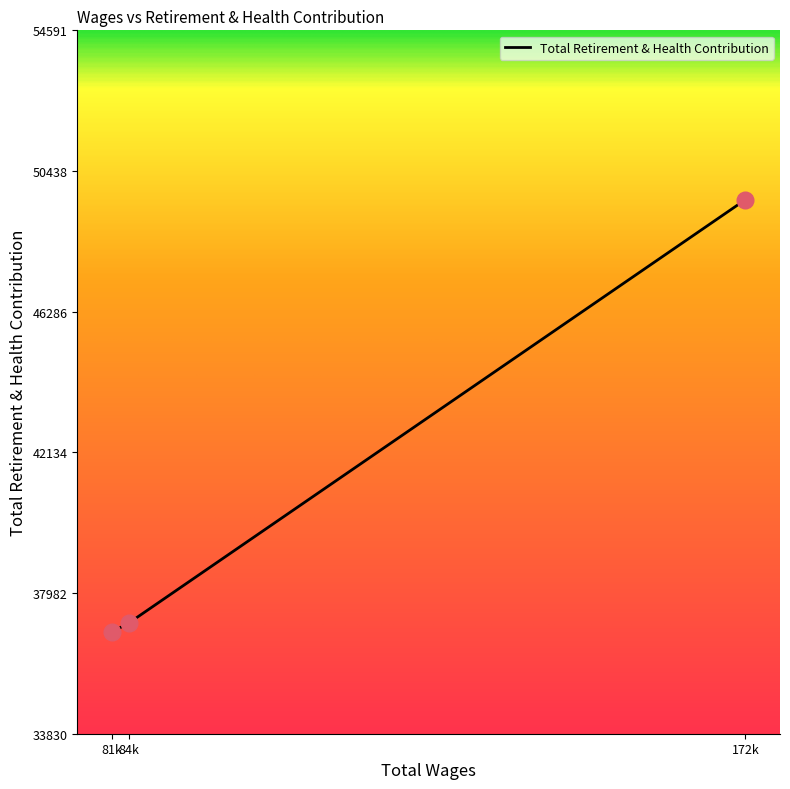

What is the ratio of the value at 172k to the value at 84k?

1.3